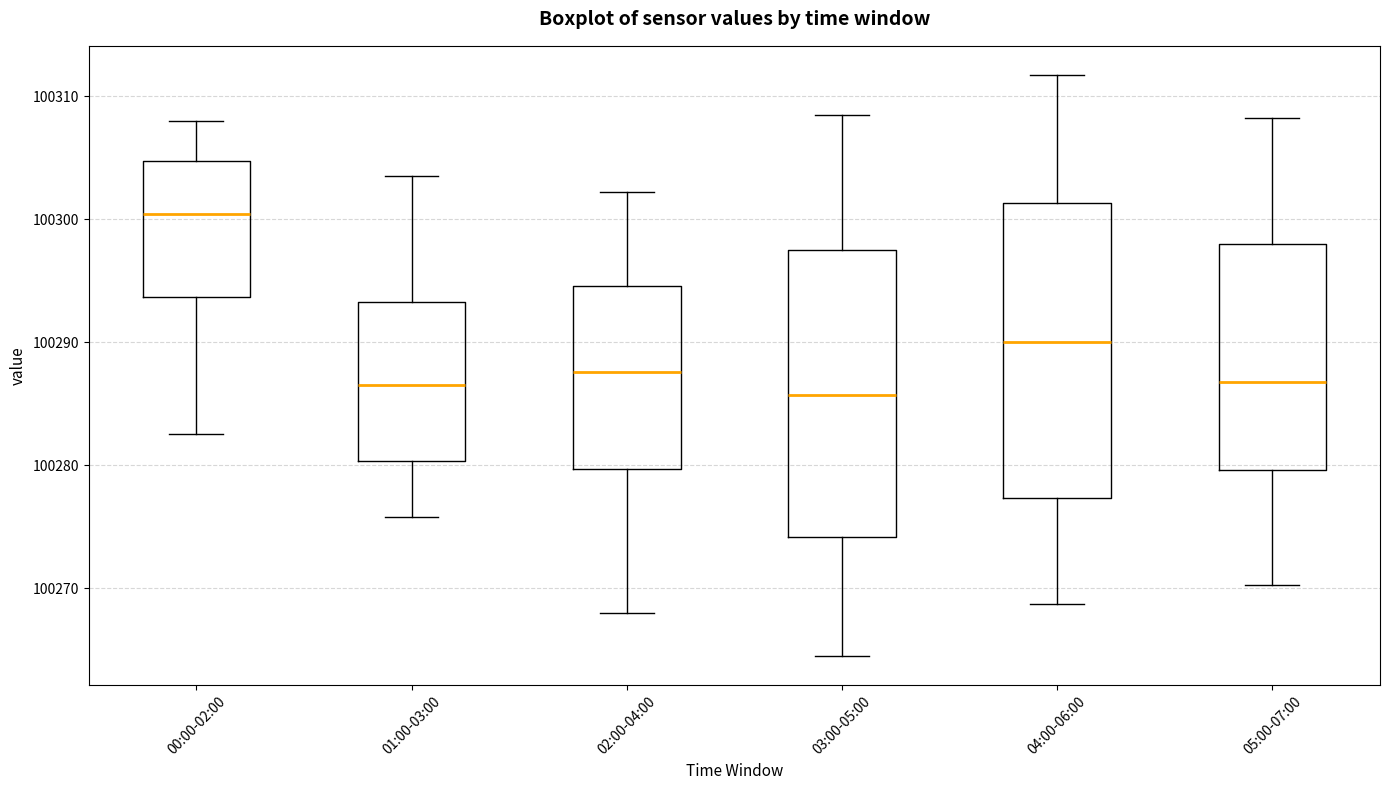

Reading left to right, read every box against the y-axis: the position of its median line, the range the box covers, and the ends of its whiskers. The values are not printed on the chart, so give them approximately, as read against the axis.

00:00-02:00: median 100300, box 100294 to 100305, whiskers 100283 to 100308
01:00-03:00: median 100287, box 100280 to 100293, whiskers 100276 to 100304
02:00-04:00: median 100288, box 100280 to 100295, whiskers 100268 to 100302
03:00-05:00: median 100286, box 100274 to 100298, whiskers 100265 to 100309
04:00-06:00: median 100290, box 100277 to 100301, whiskers 100269 to 100312
05:00-07:00: median 100287, box 100280 to 100298, whiskers 100270 to 100308